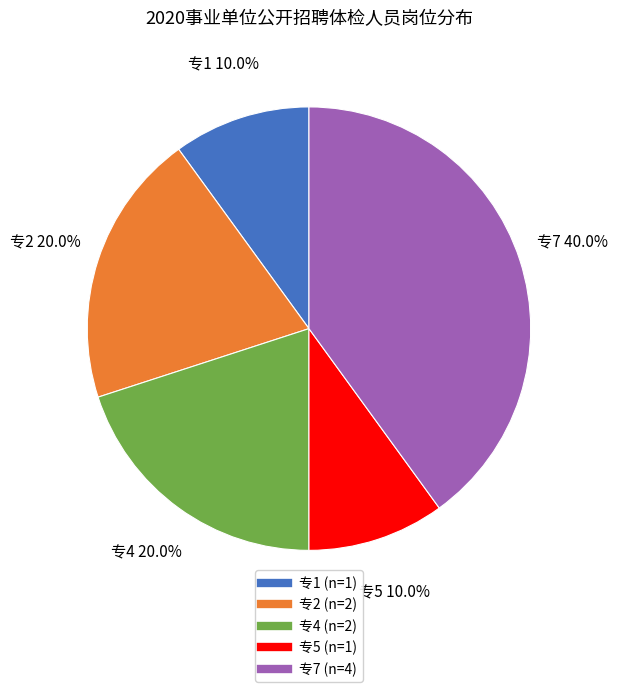

To the nearest percent, what is the difference between the largest and smallest slice percentages?

30%